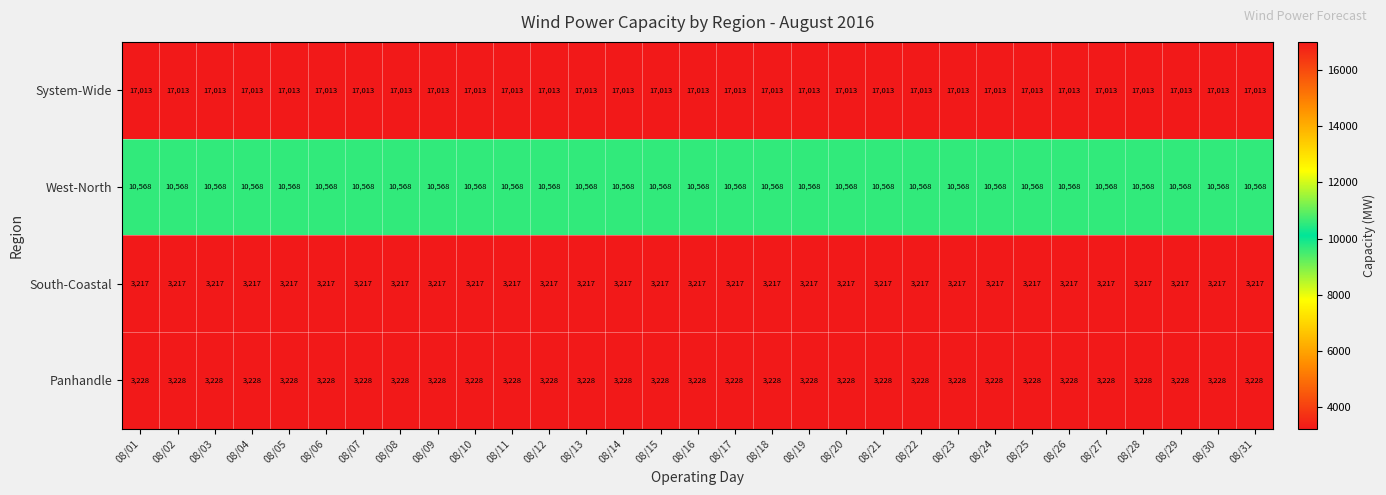

At 08/23, list the series in order from largest to smallest.

System-Wide, West-North, Panhandle, South-Coastal